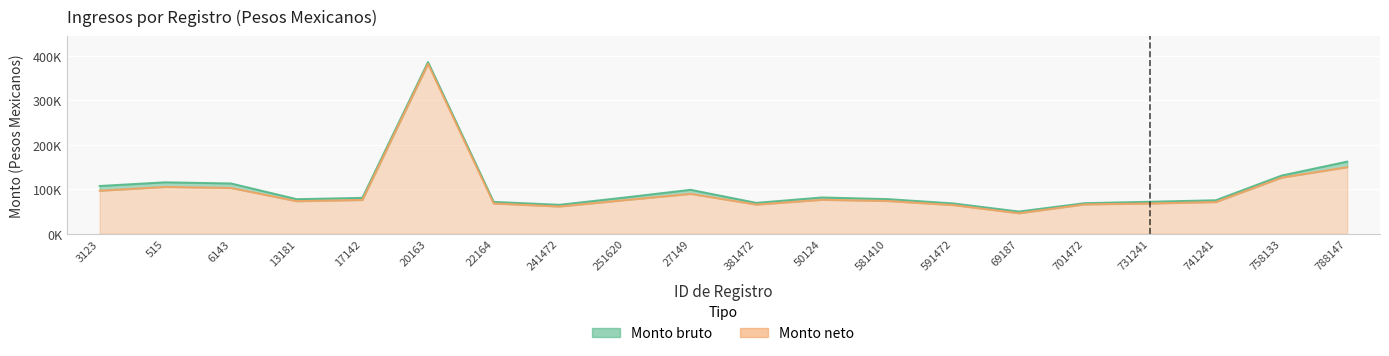

True or false: Monto neto and Monto bruto intersect in this chart.

False